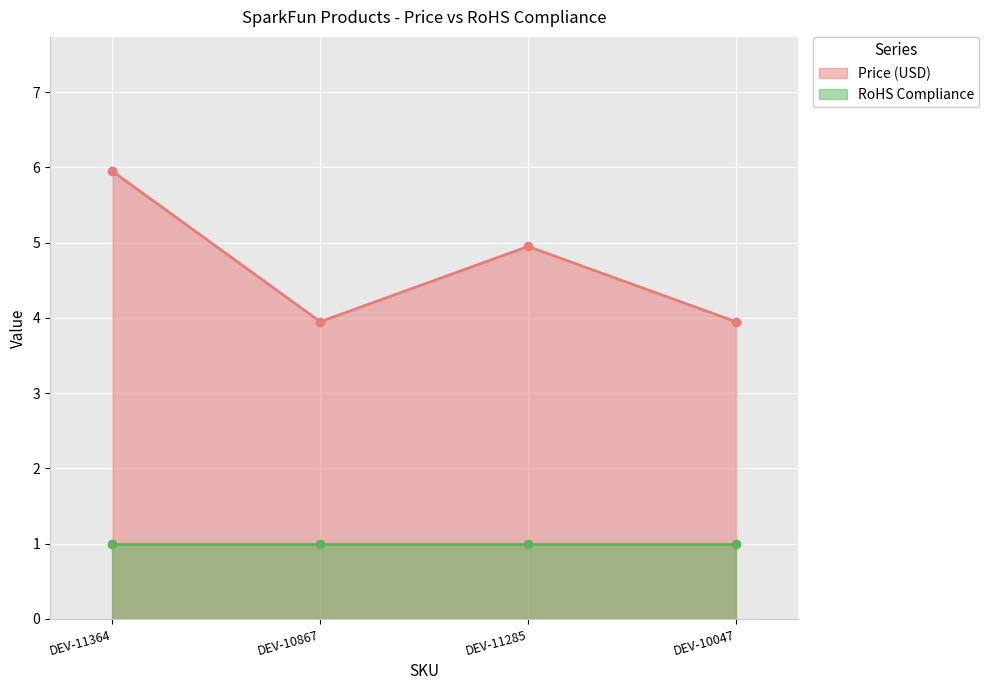

List the labels in order of value, largest first.

DEV-11364, DEV-11285, DEV-10867, DEV-10047